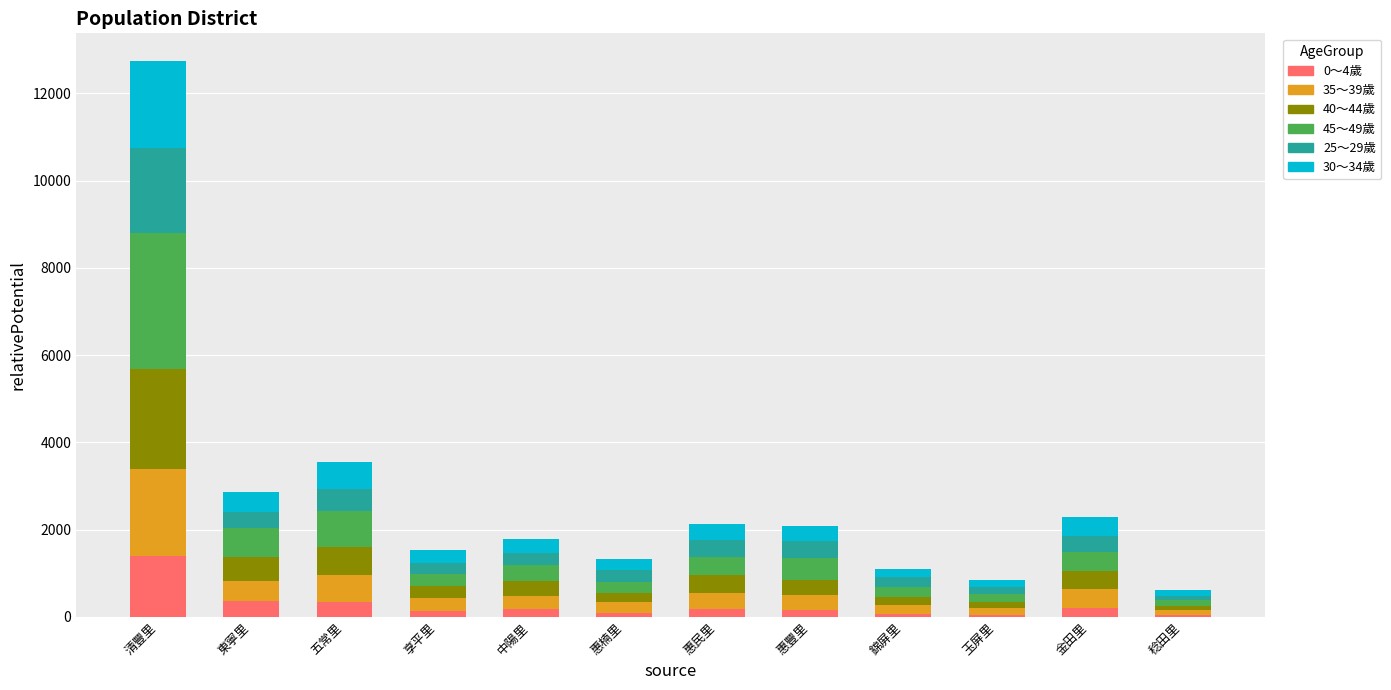

At which category is the sum across all series the highest?

清豐里